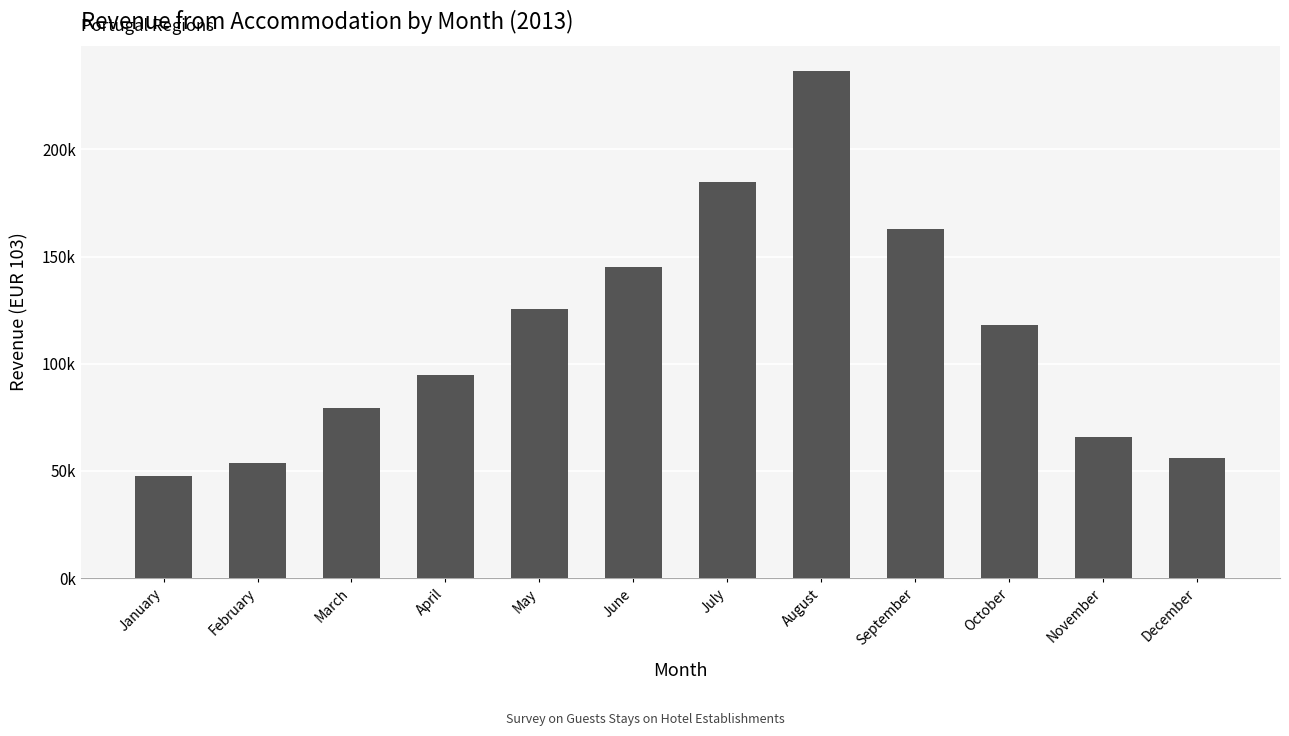

List the labels in order of value, largest first.

August, July, September, June, May, October, April, March, November, December, February, January